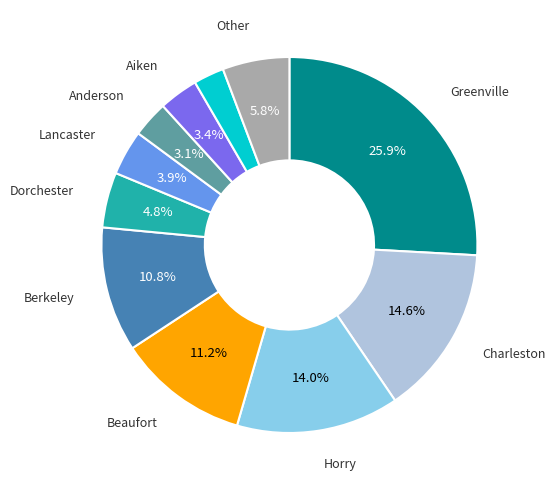

Does any single category account for the majority?

No